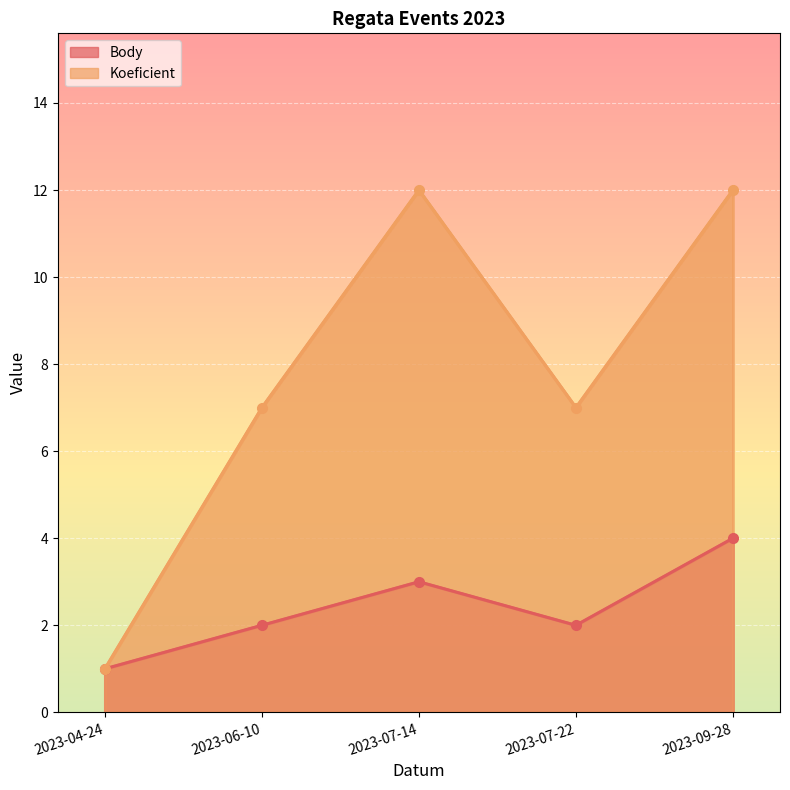

Rank the series by their average value, from highest to lowest.

Koeficient, Body